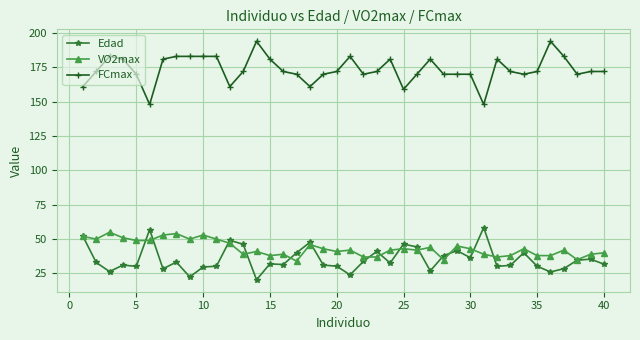

What is the value of the Edad point at the 3rd from the left?

26.4